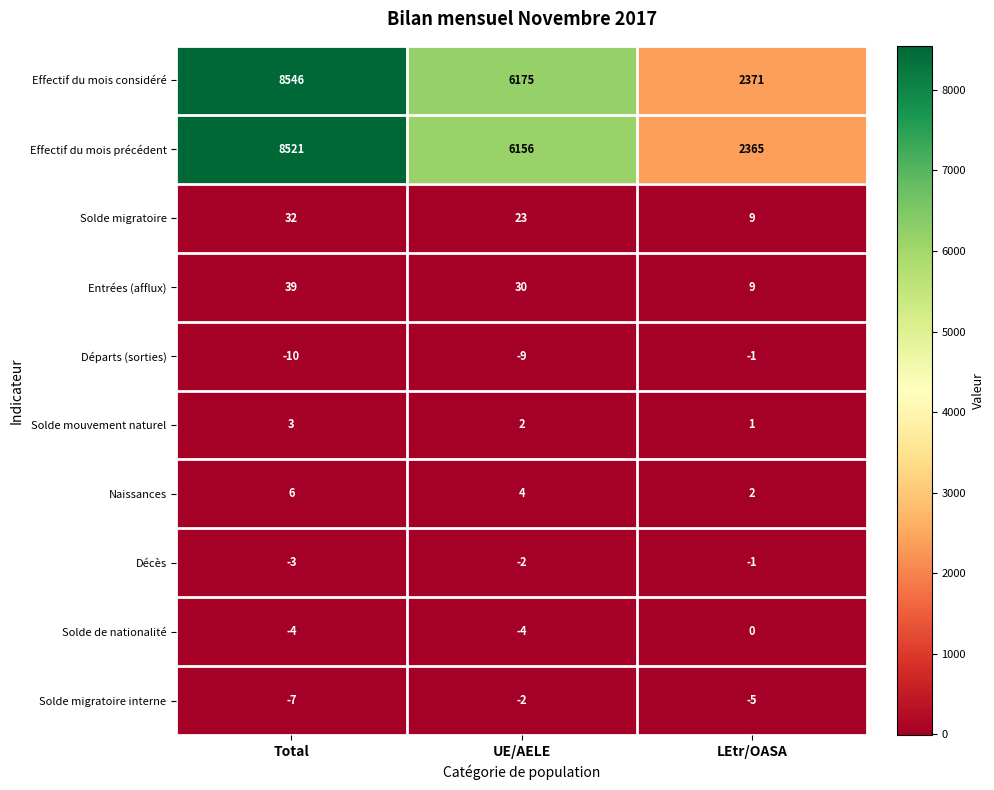

What is the sum of the Solde migratoire values at Total and LEtr/OASA?

41